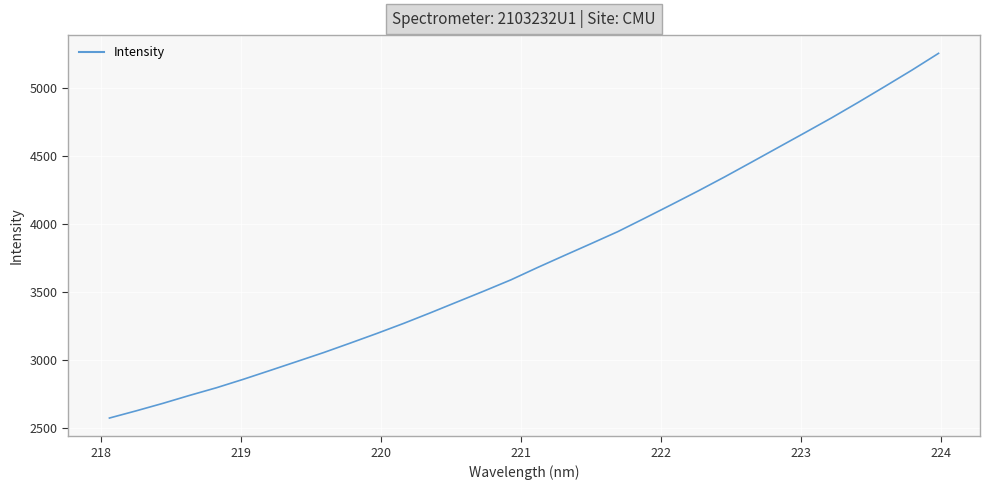

What is the maximum value shown in the chart?

5252.4